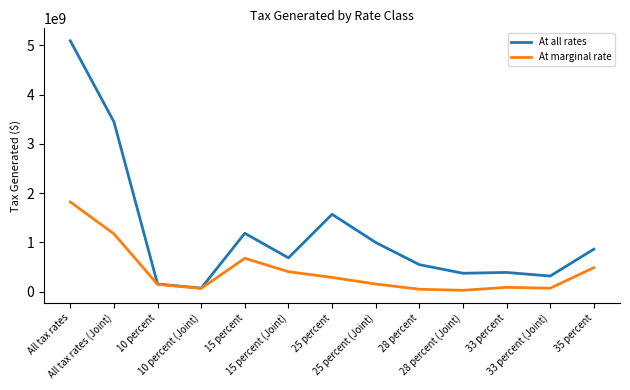

What is the difference between the At all rates values at 28 percent (Joint) and 35 percent?

489066457